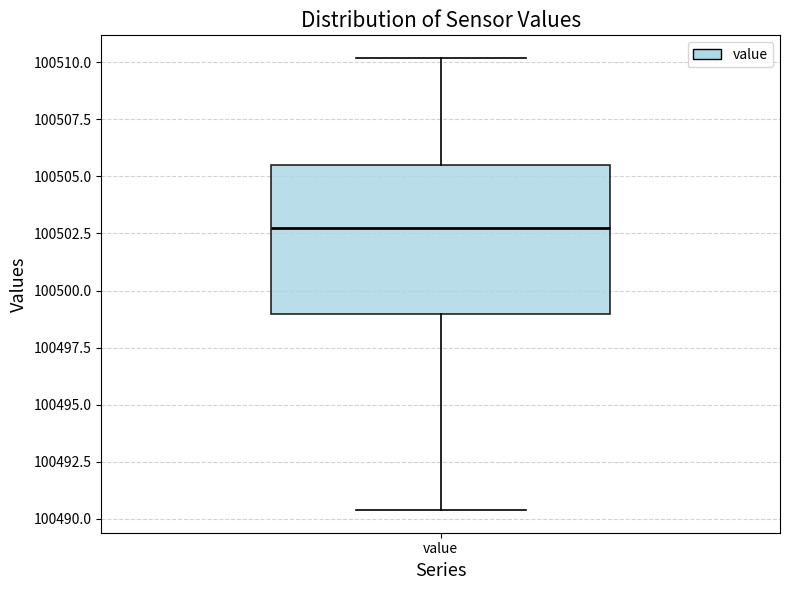

Where does the lower whisker of the box for value end on the y-axis? The values are not printed on the chart, so give them approximately, as read against the axis.

100490.5